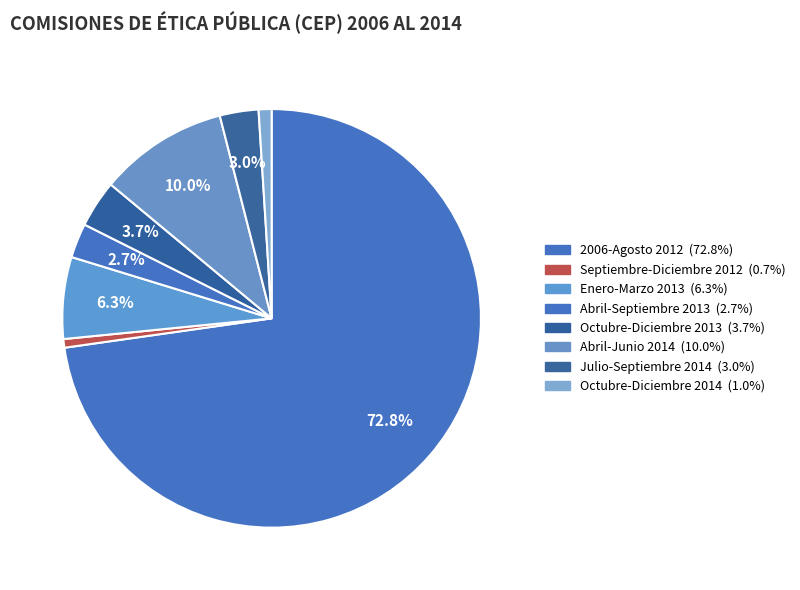

How many segments does this pie chart have?

8